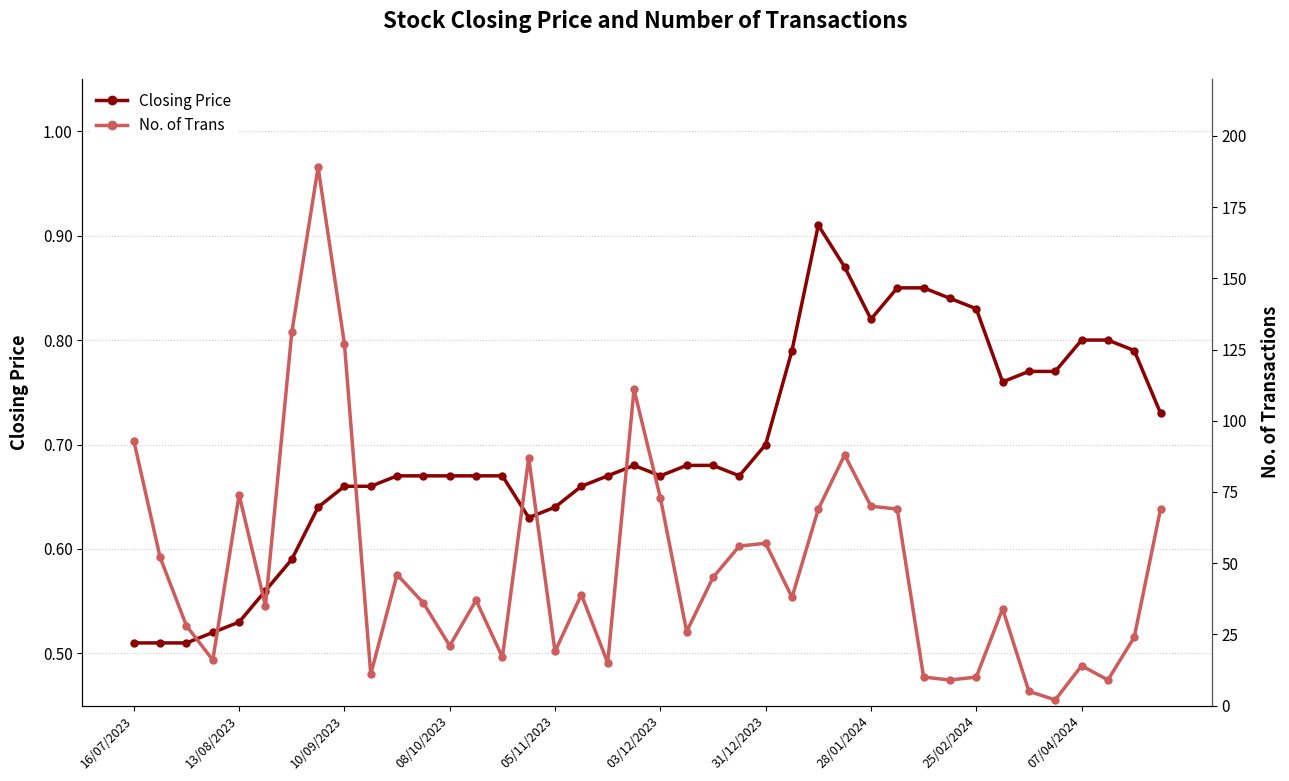

What is the difference between the maximum and minimum values in the No. of Trans series?

187.0